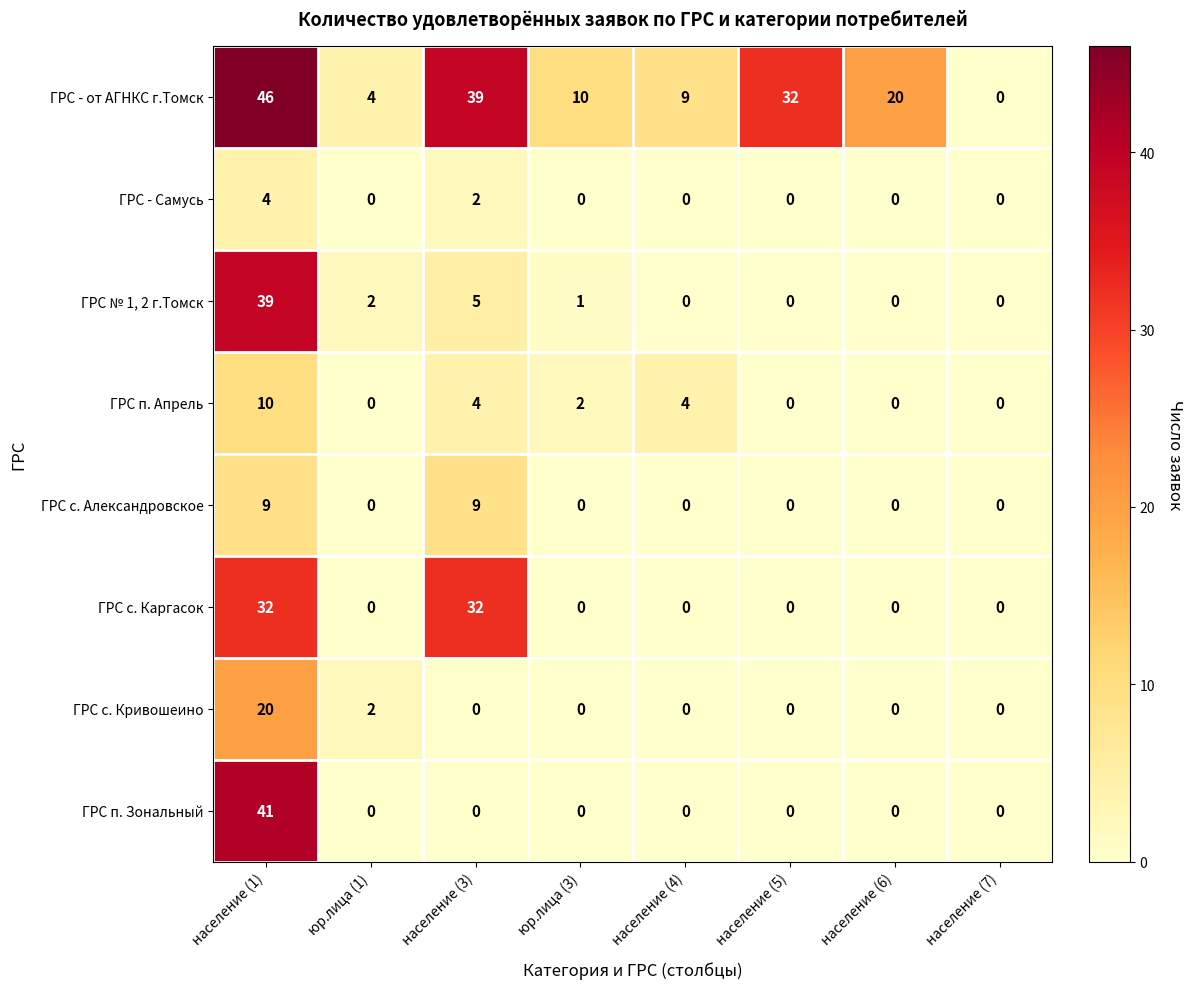

The value of ГРС с. Каргасок at население (5) is 18. True or false?

False